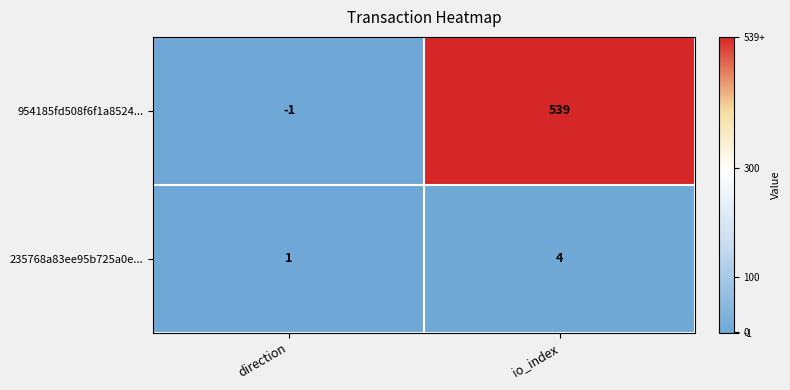

What is the greatest value displayed?

539